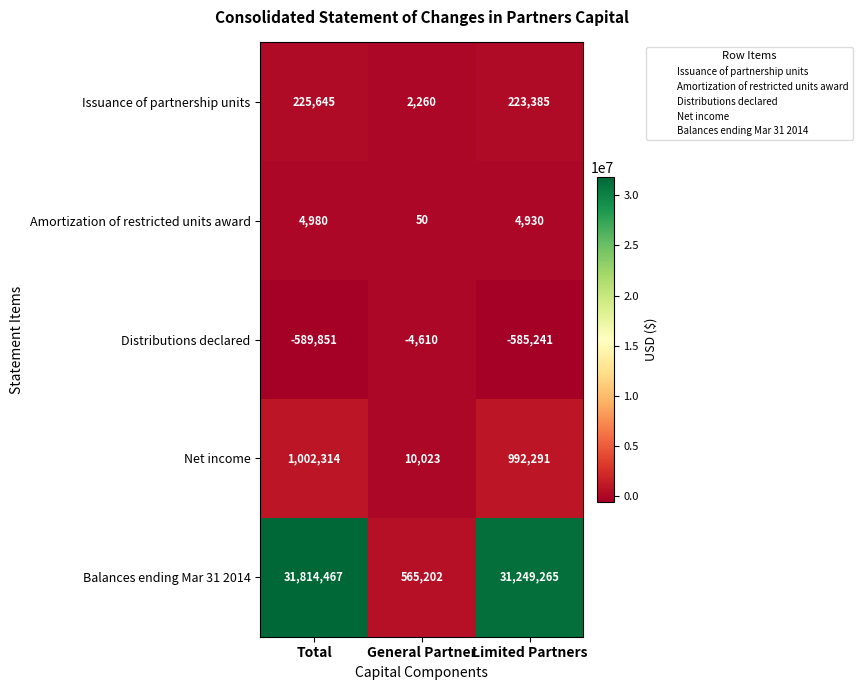

What is the minimum value shown in the chart?

-589851